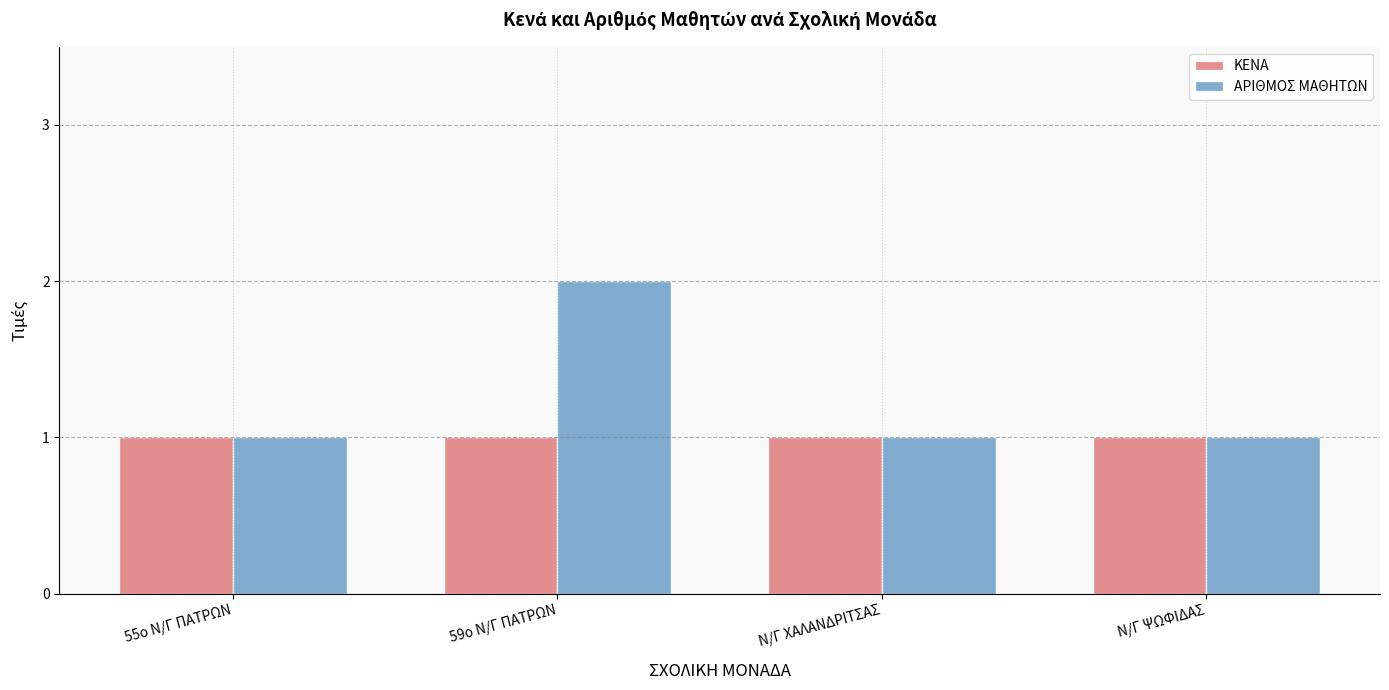

What is the maximum value shown in the chart?

2